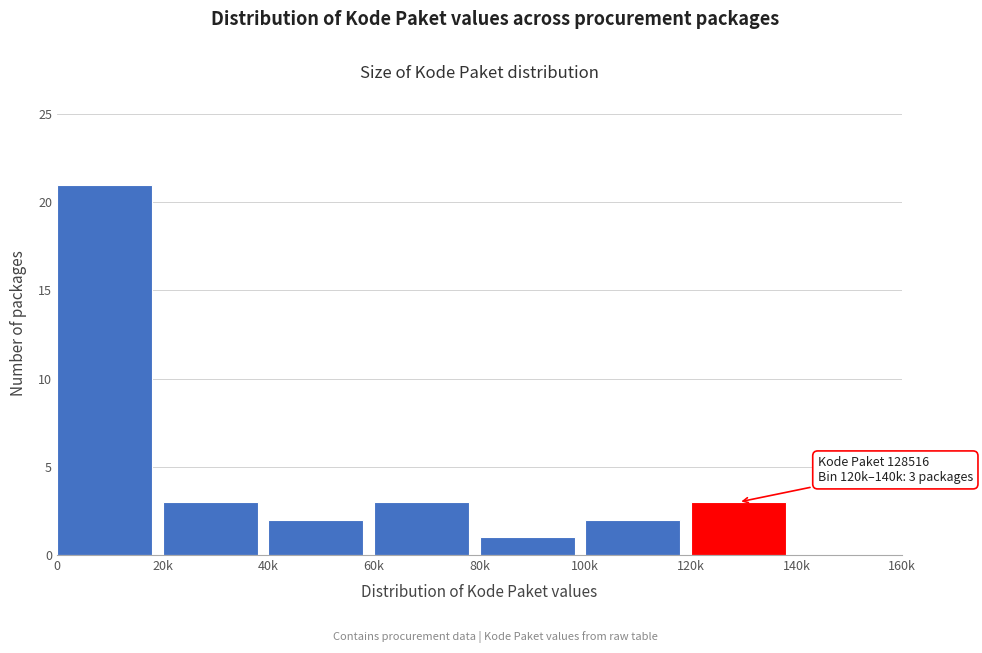

Reading right to left, list all the values displayed in this chart.

140k=0	120k=3	100k=2	80k=1	60k=3	40k=2	20k=3	0=21